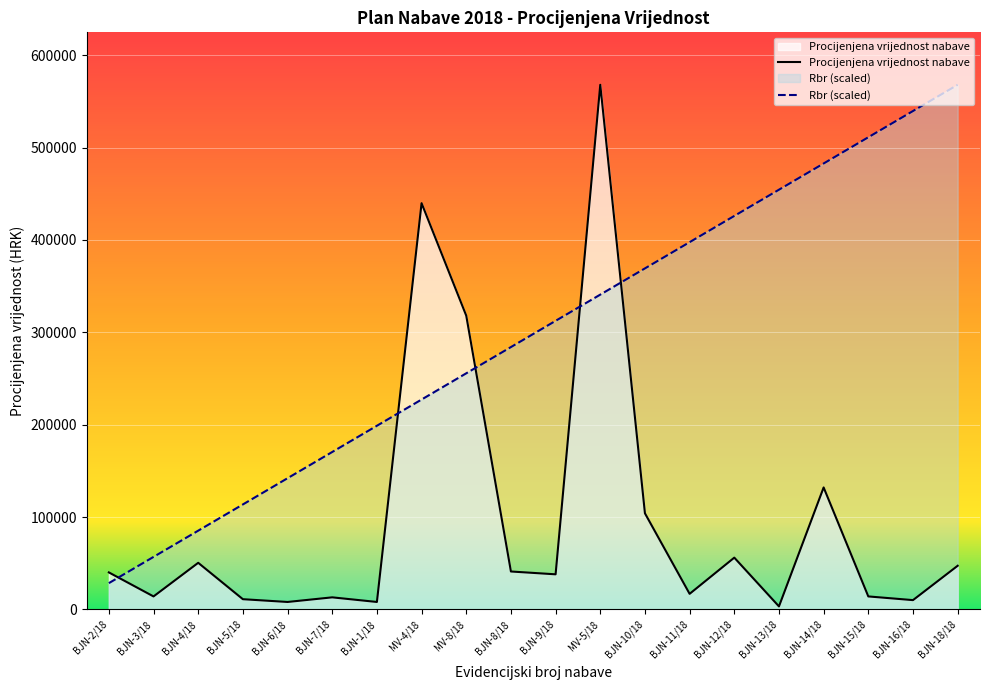

What is the label of the 4th point from the left?

BJN-5/18